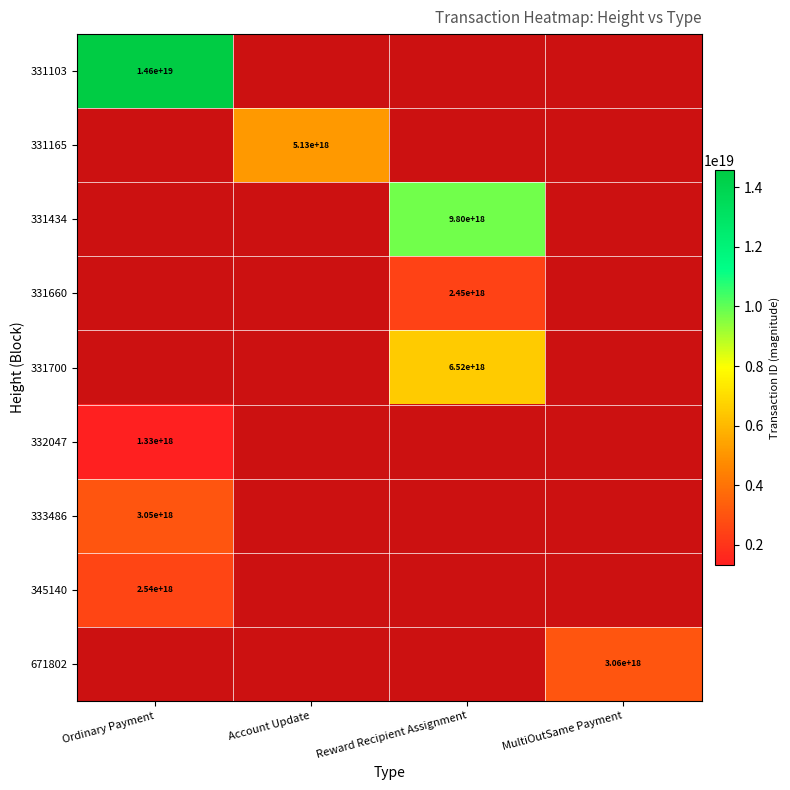

At which category does the chart reach its peak across all series?

Ordinary Payment